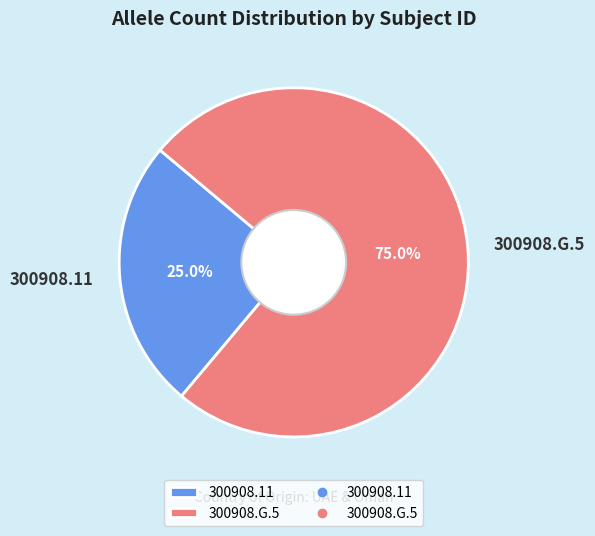

What is the ratio of the value at 300908.11 to the value at 300908.G.5?

0.3